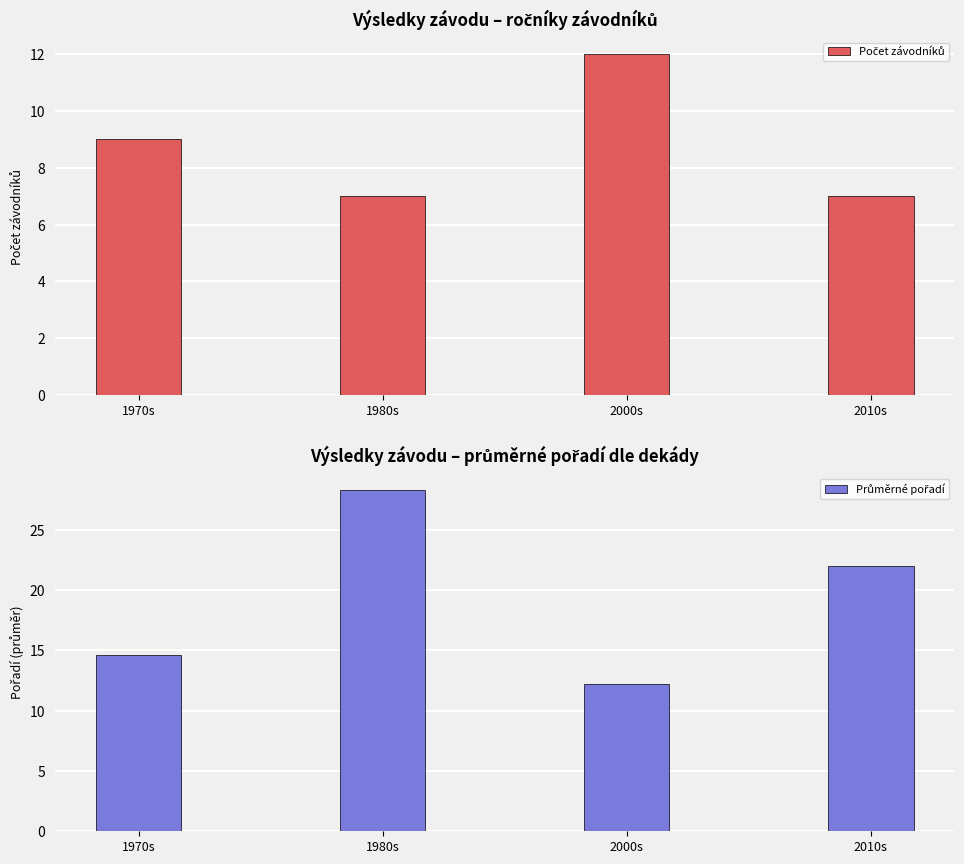

What is the approximate value of Průměrné pořadí at 2000s?

12.2